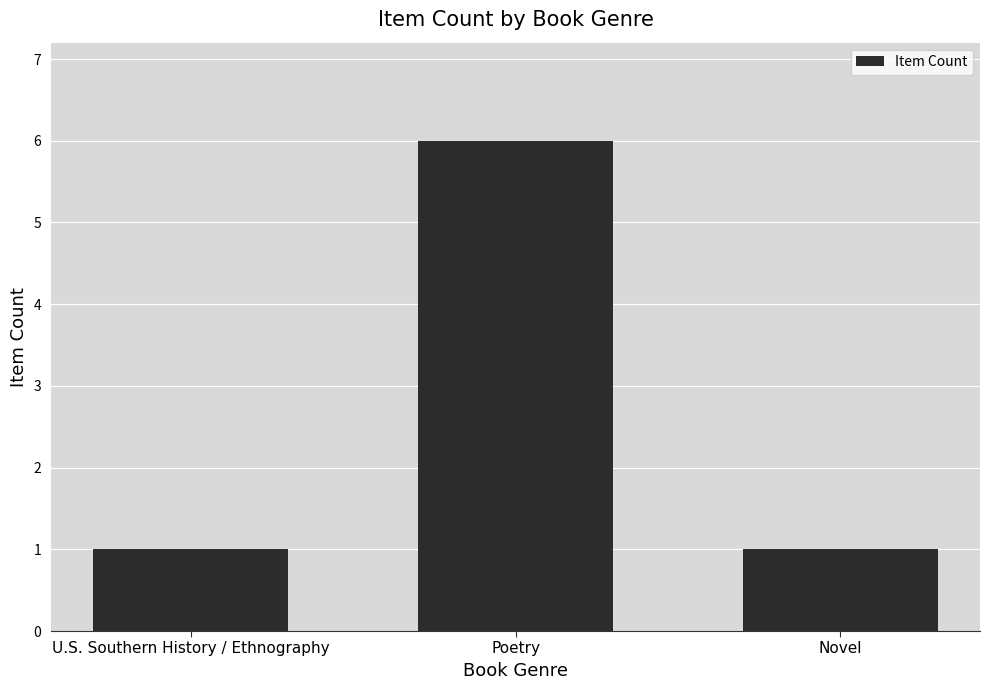

What is the minimum value shown in the chart?

1